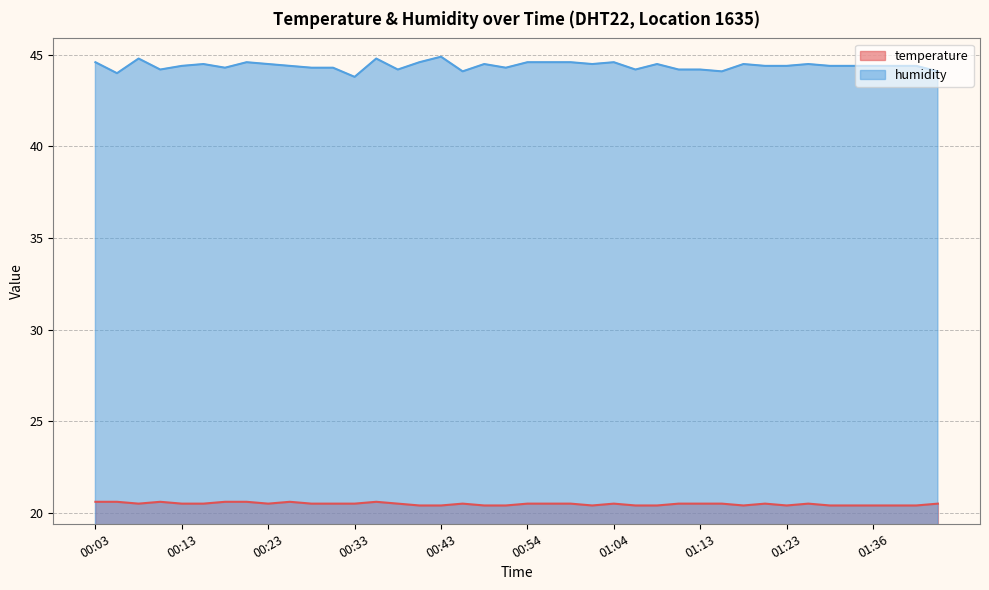

True or false: temperature and humidity intersect in this chart.

False